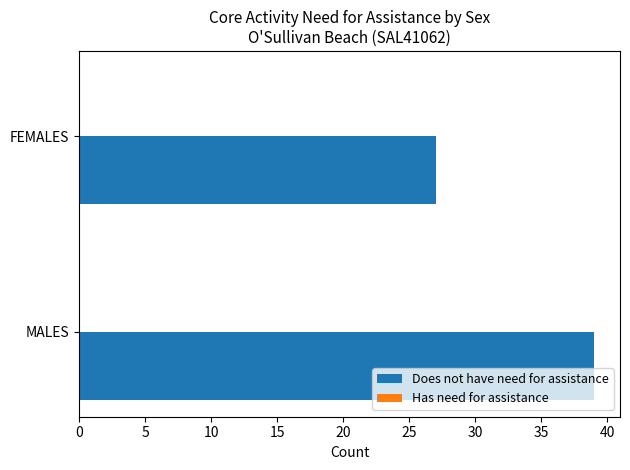

What is the minimum value shown in the chart?

27